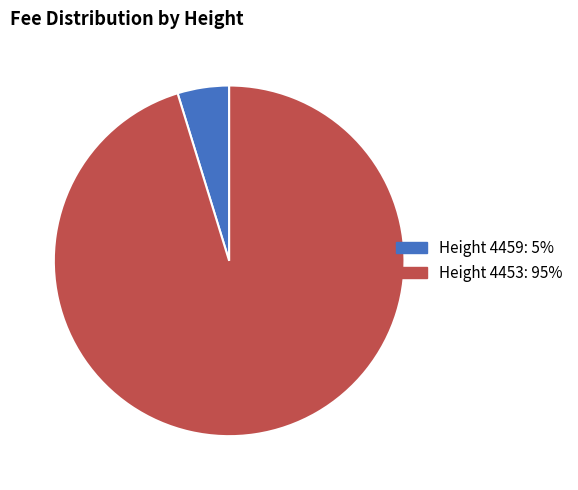

Count the number of slices in the pie.

2